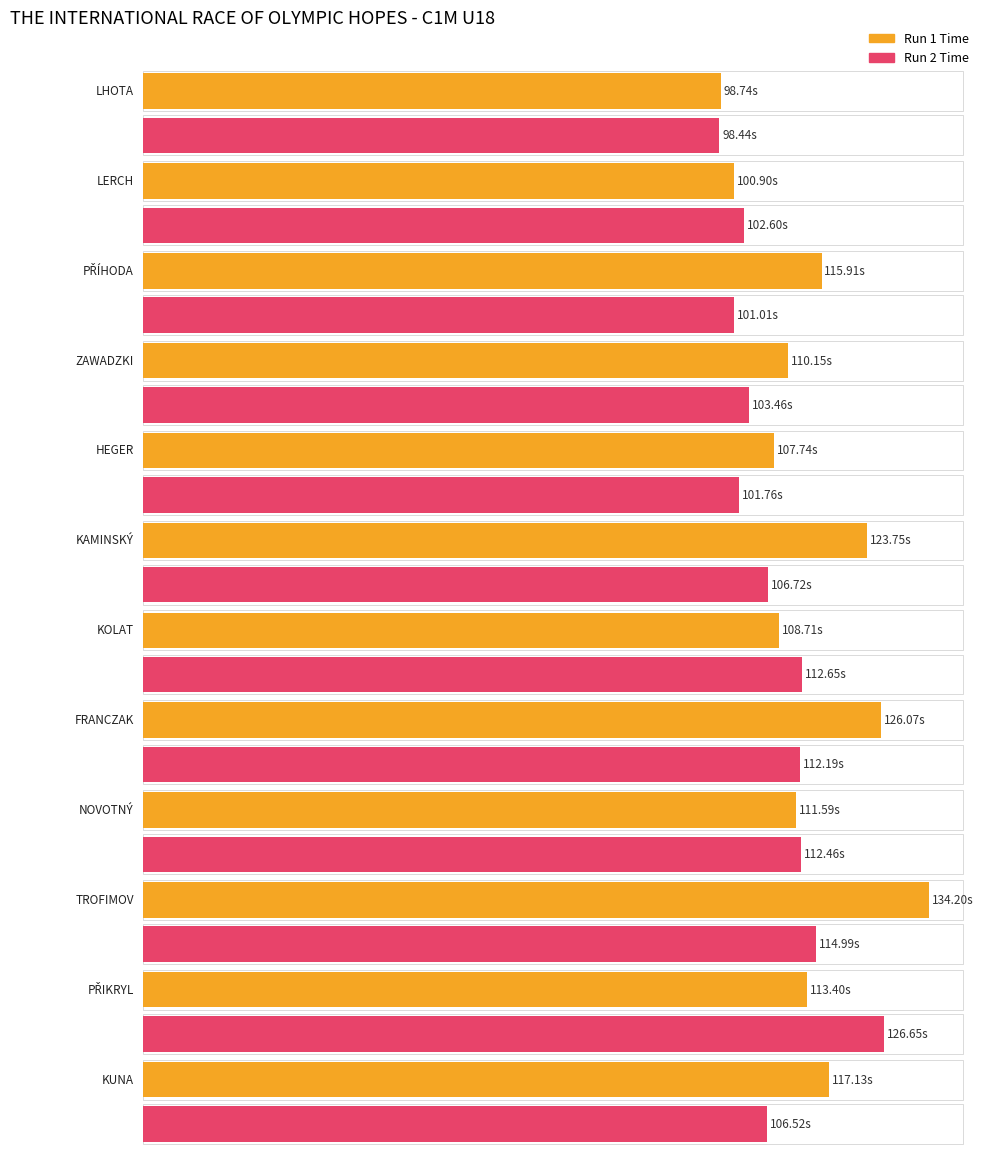

What is the value of the Run 1 Time bar at the 9th from the left?

111.6